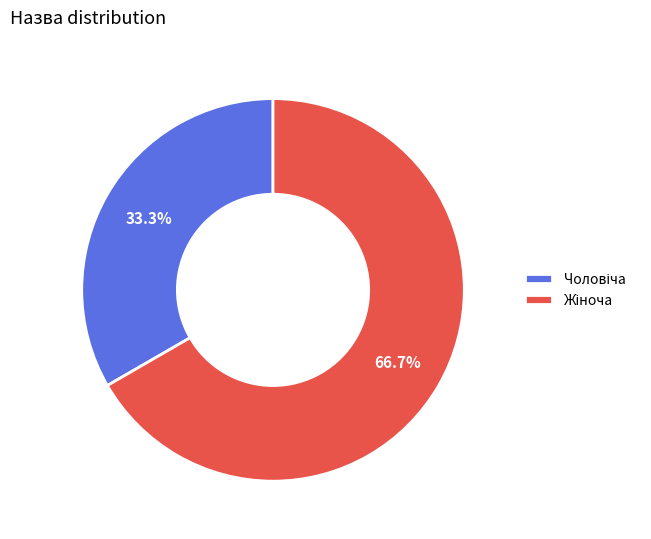

What is the change in value from Чоловіча to Жіноча?

+1